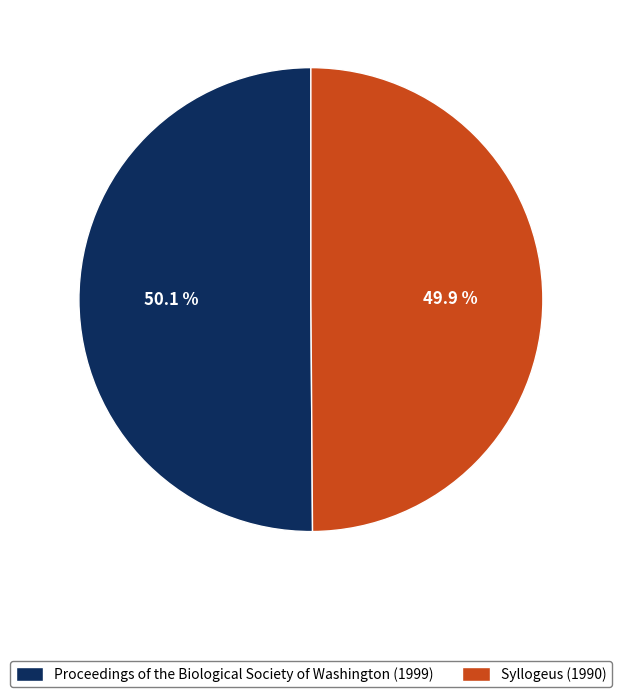

What percentage is the Proceedings of the Biological Society of Washington (1999) slice, to the nearest percent?

50%